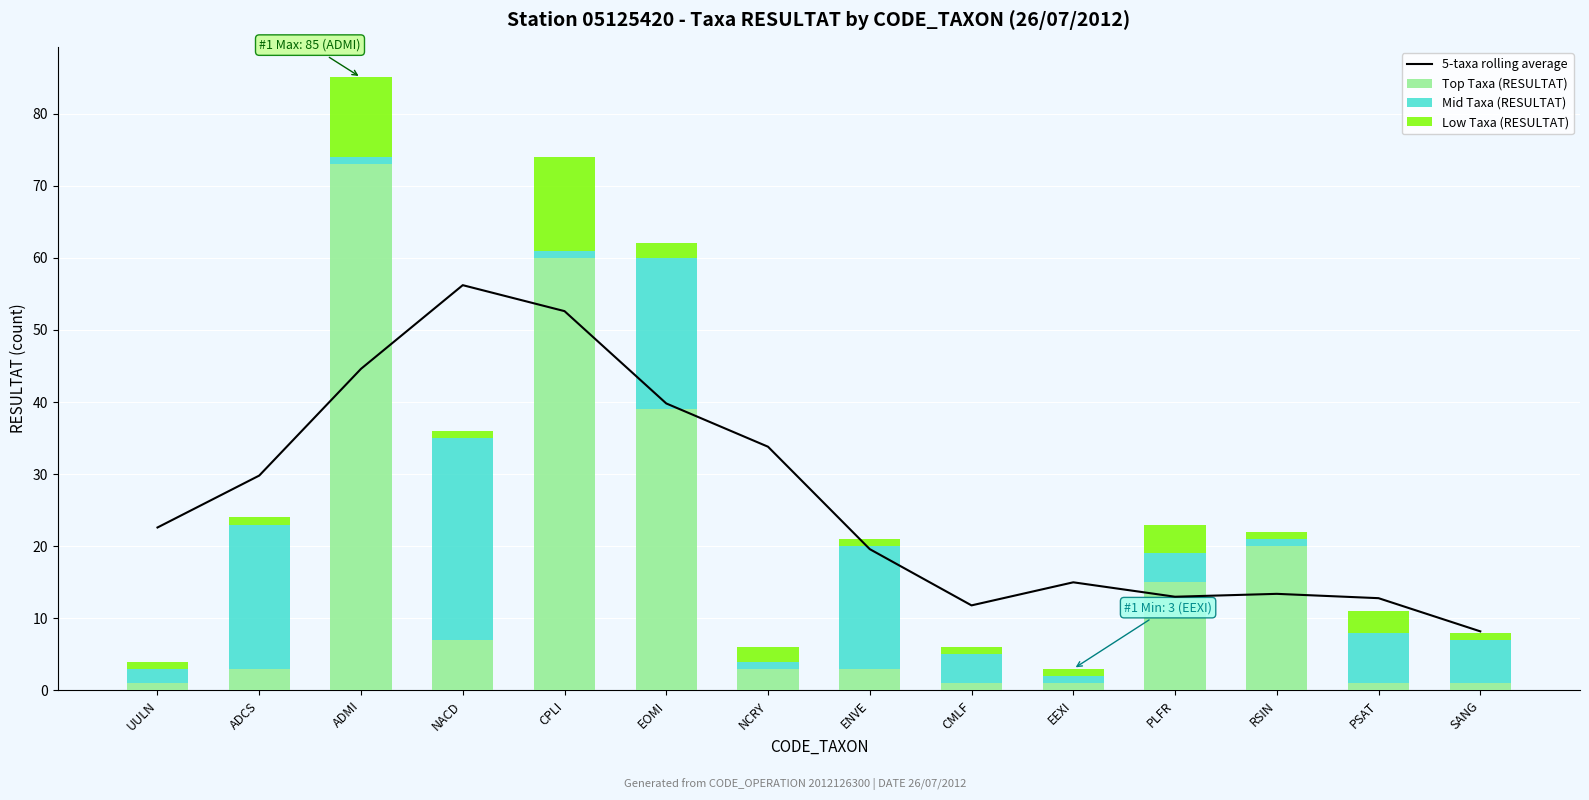

How many data points in Top Taxa (RESULTAT) are less than 3?

5